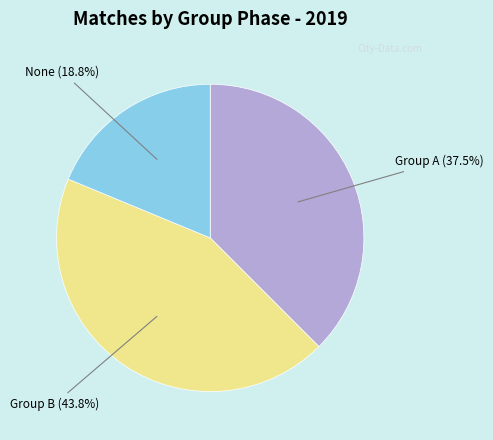

Which slice is the smallest?

None